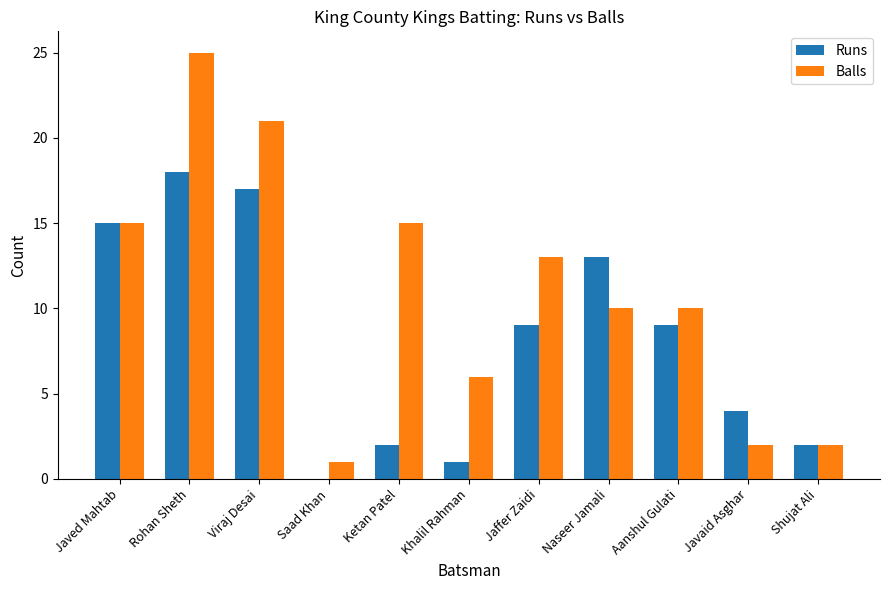

What value does the Balls series have at Khalil Rahman, to the nearest 5?

5